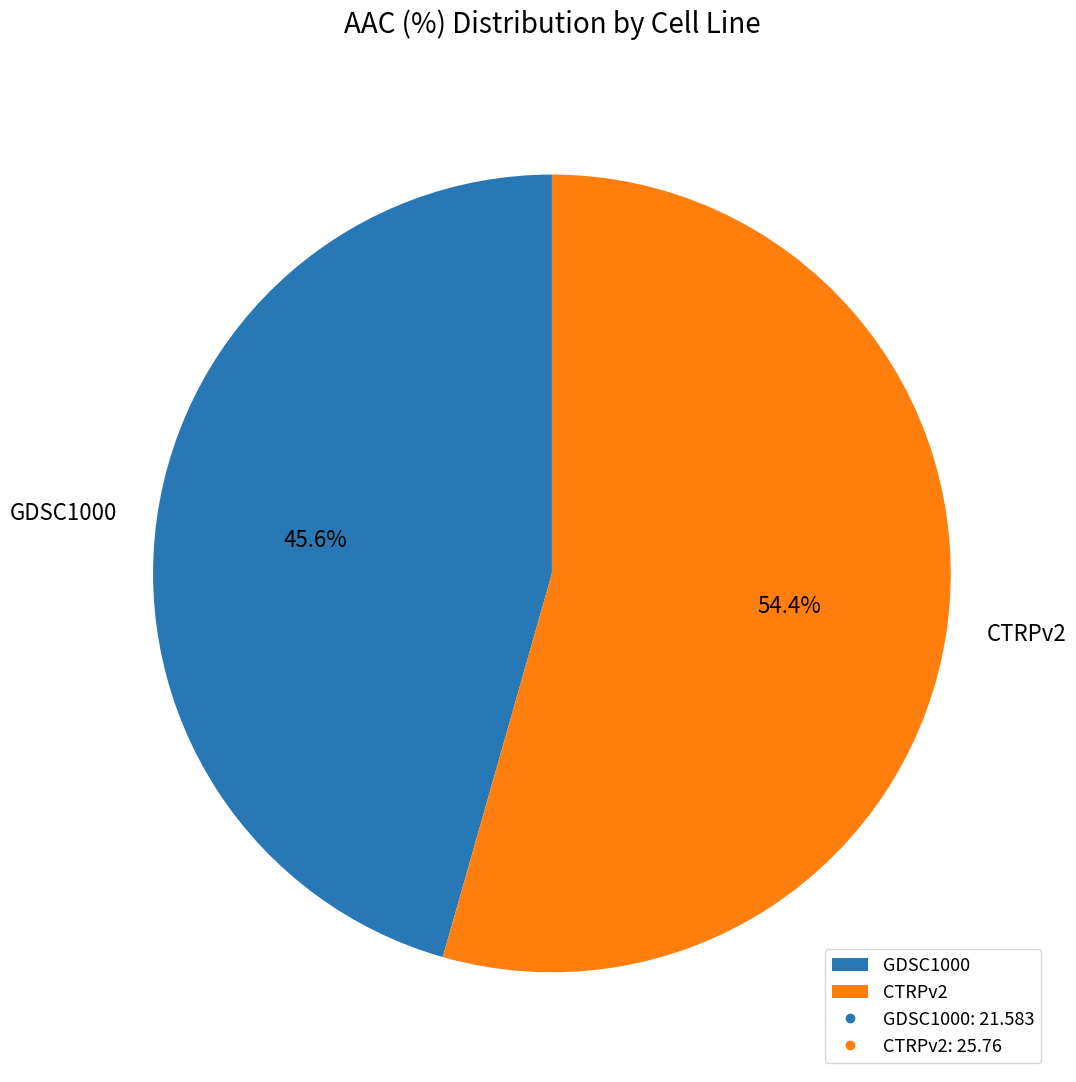

Is there a majority slice in this chart?

Yes